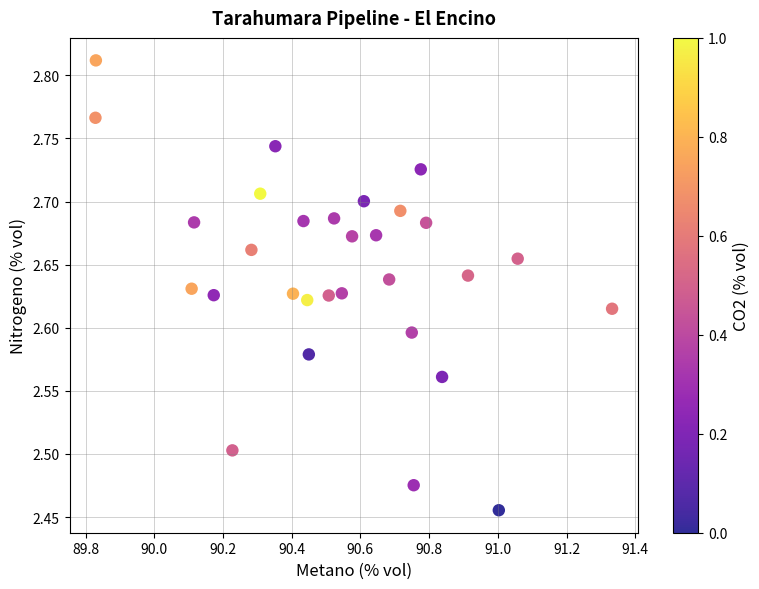

What is the range of Y values (max minus min)?

0.4